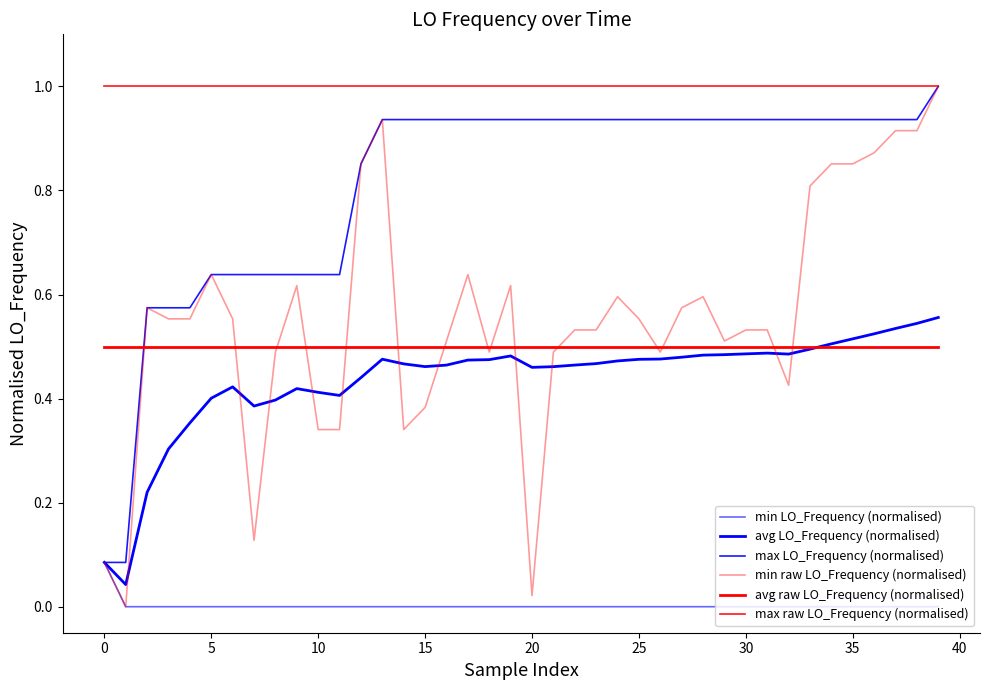

True or false: min LO_Frequency (normalised) and max raw LO_Frequency (normalised) intersect in this chart.

False